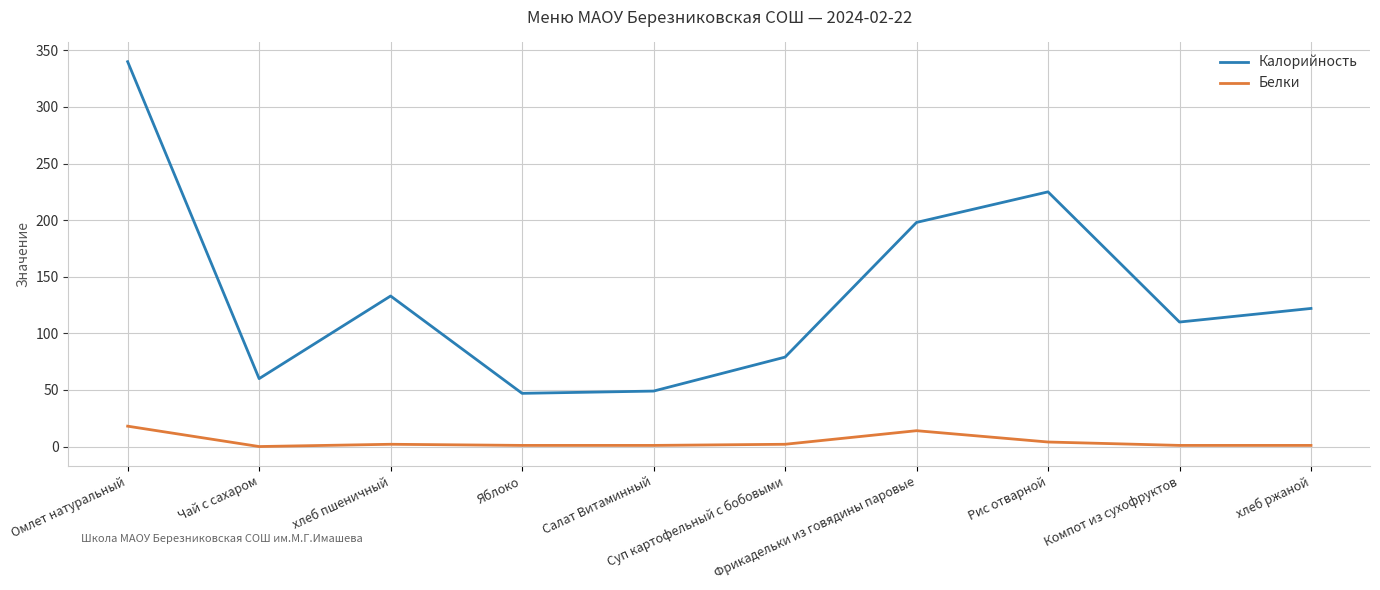

What is the difference between the highest and lowest values at Яблоко?

46